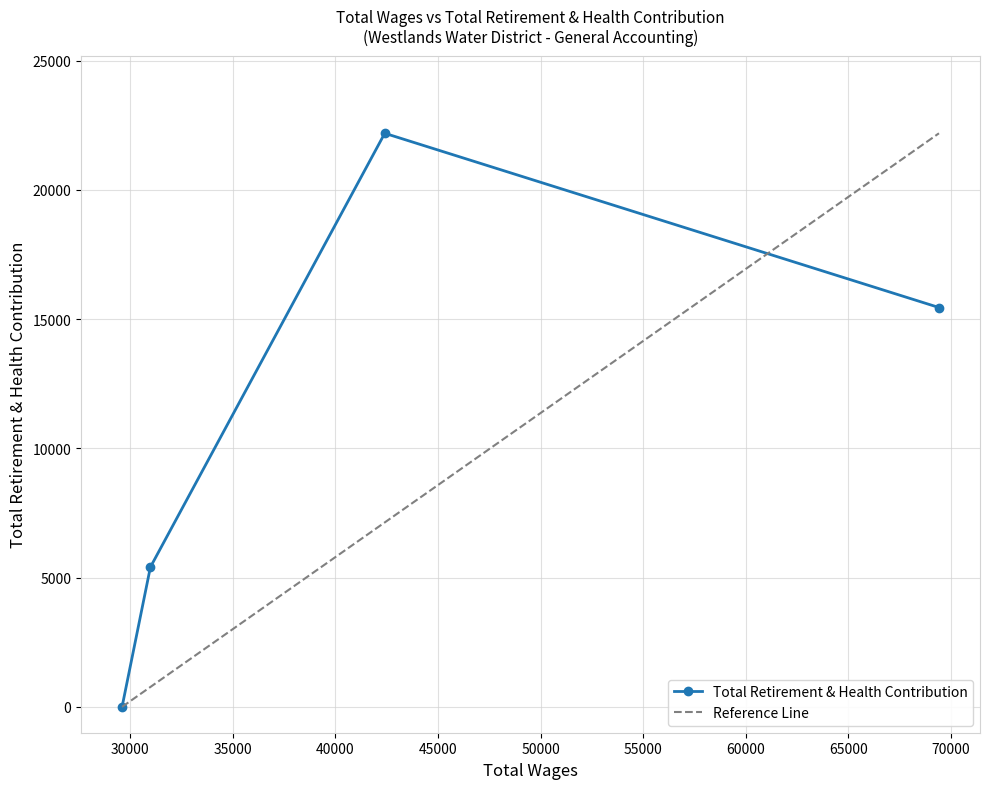

At which label is the value closest to 11096?

69418.0